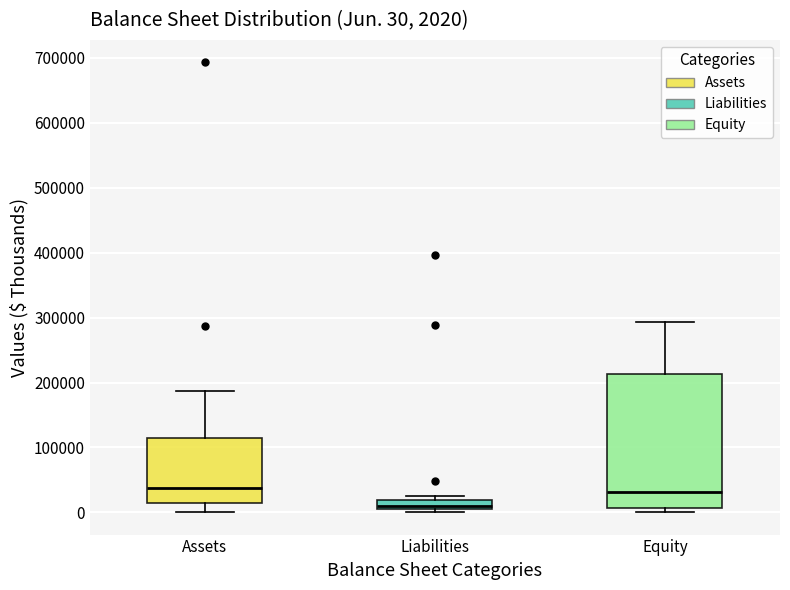

Comparing the boxes themselves (not the whiskers), which one is the tallest?

Equity